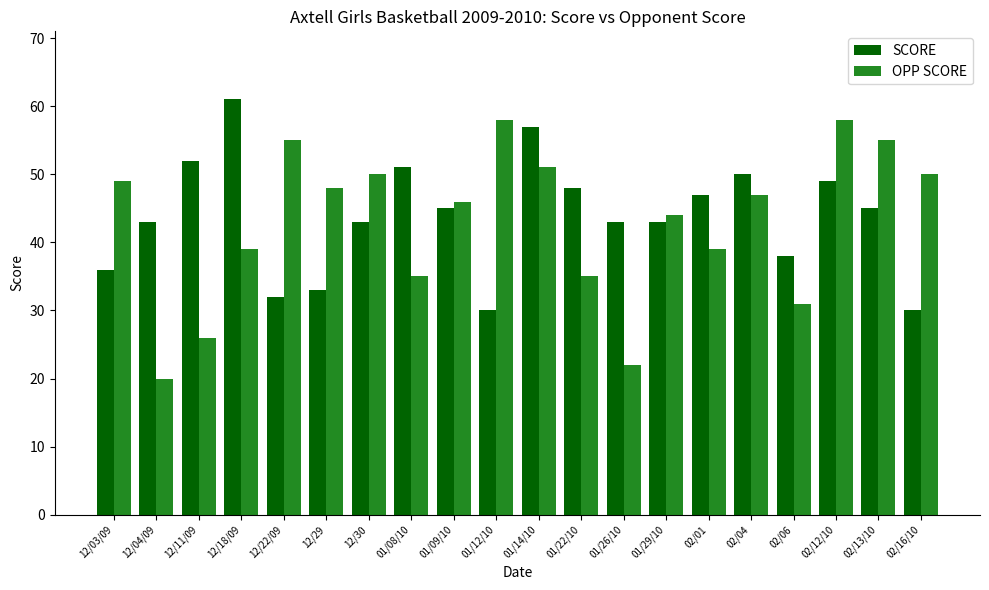

Which label corresponds to the smallest value in the chart?

12/04/09